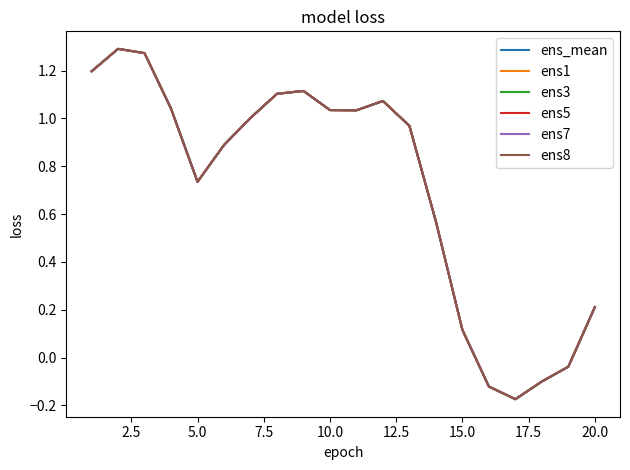

True or false: ens1 and ens7 cross at least once.

False